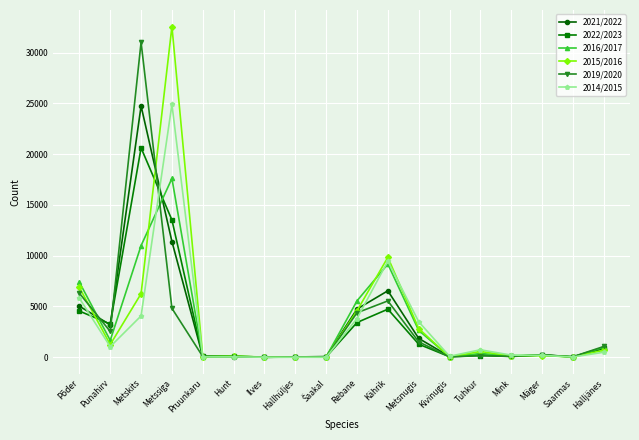

What position from the right is Kivinugis?

6